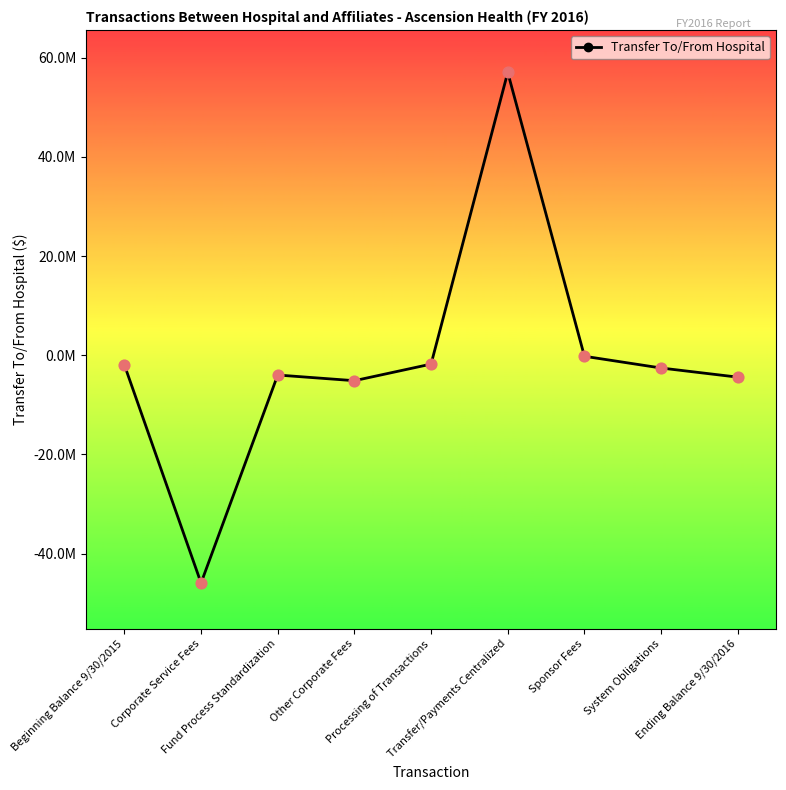

What is the change in value from Fund Process Standardization to Sponsor Fees?

+3783000